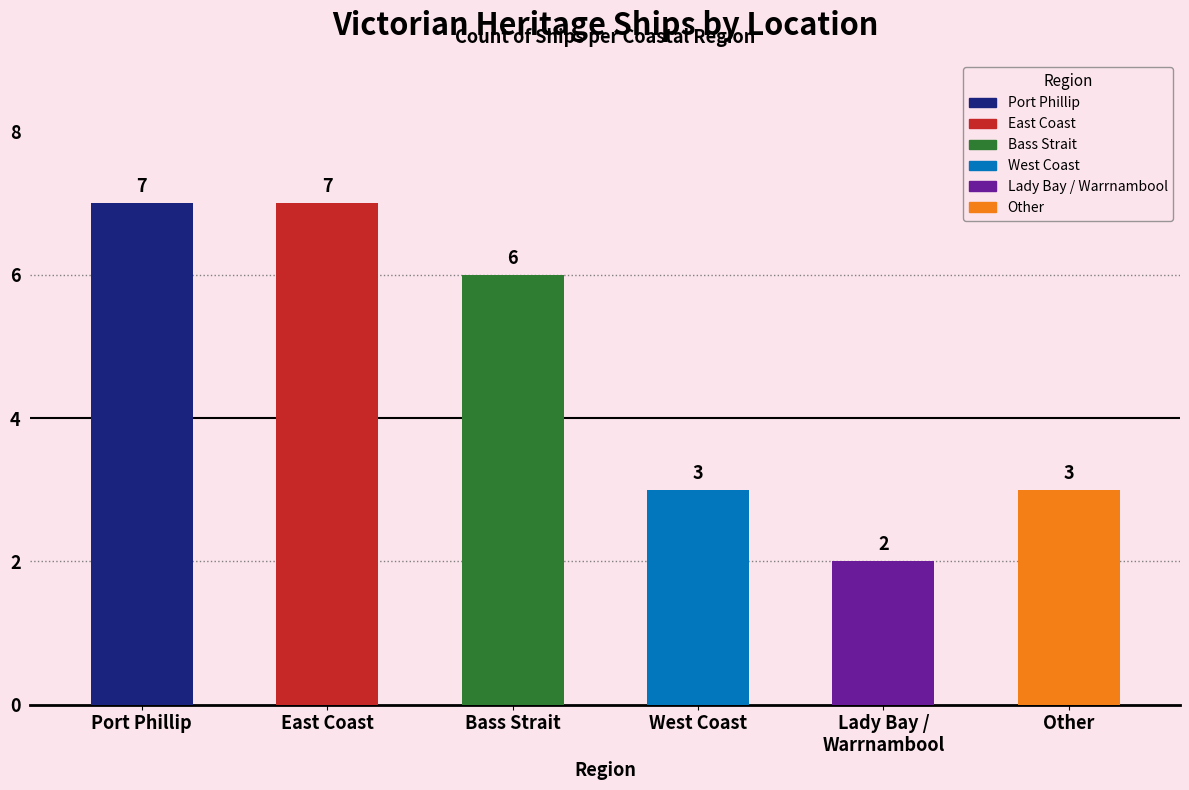

True or false: the data shows 7 at Port Phillip.

True